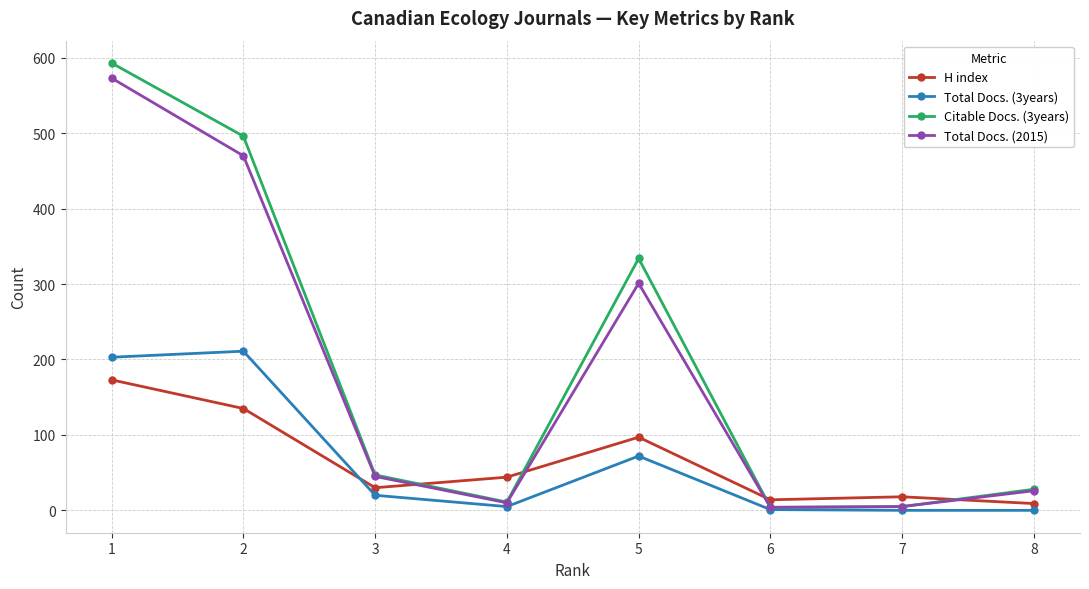

At 5, list the series in order from smallest to largest.

Total Docs. (3years), H index, Total Docs. (2015), Citable Docs. (3years)